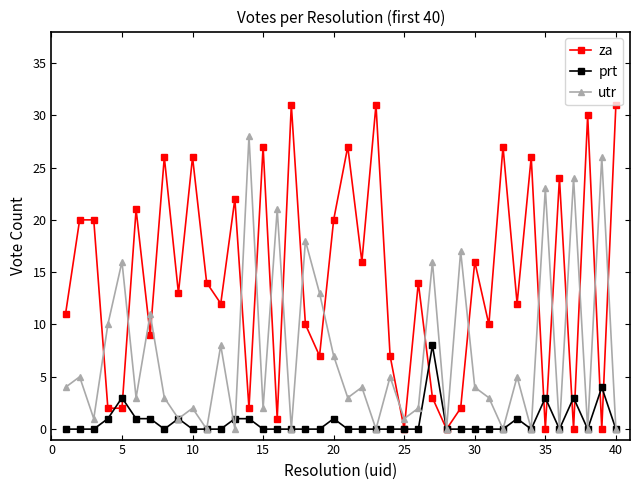

Which series has the largest total across all categories?

za